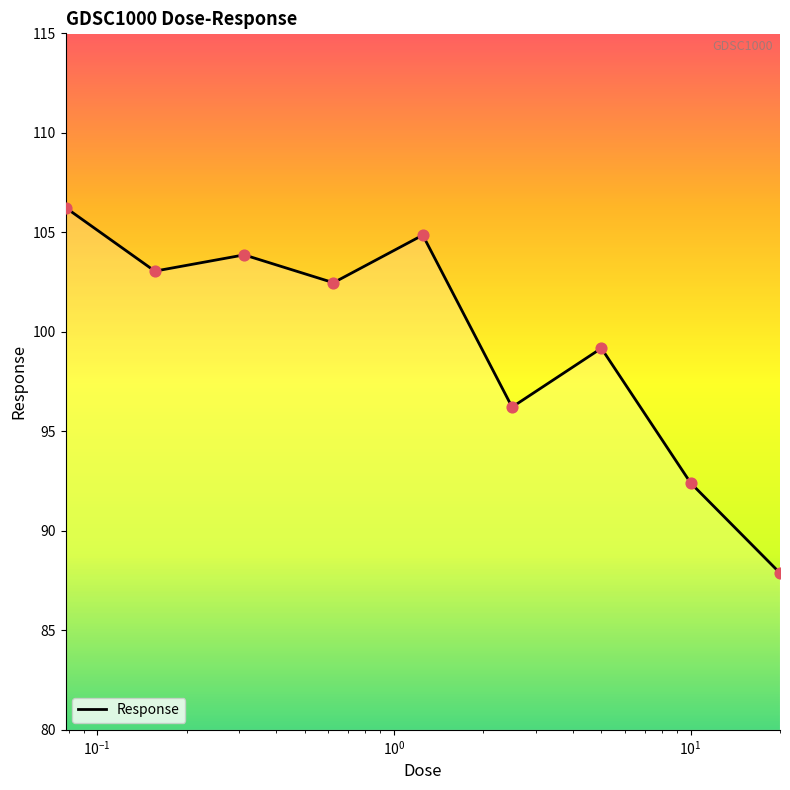

What is the smallest value displayed?

87.9